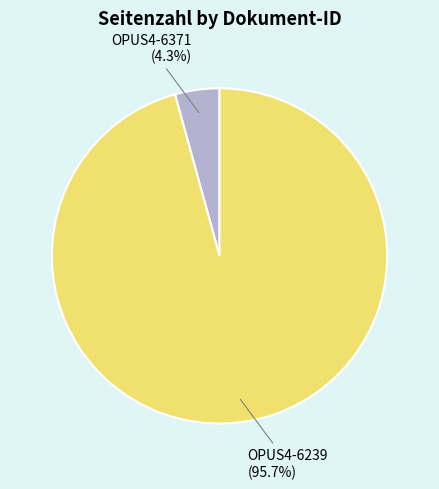

Which slice is the largest?

OPUS4-6239